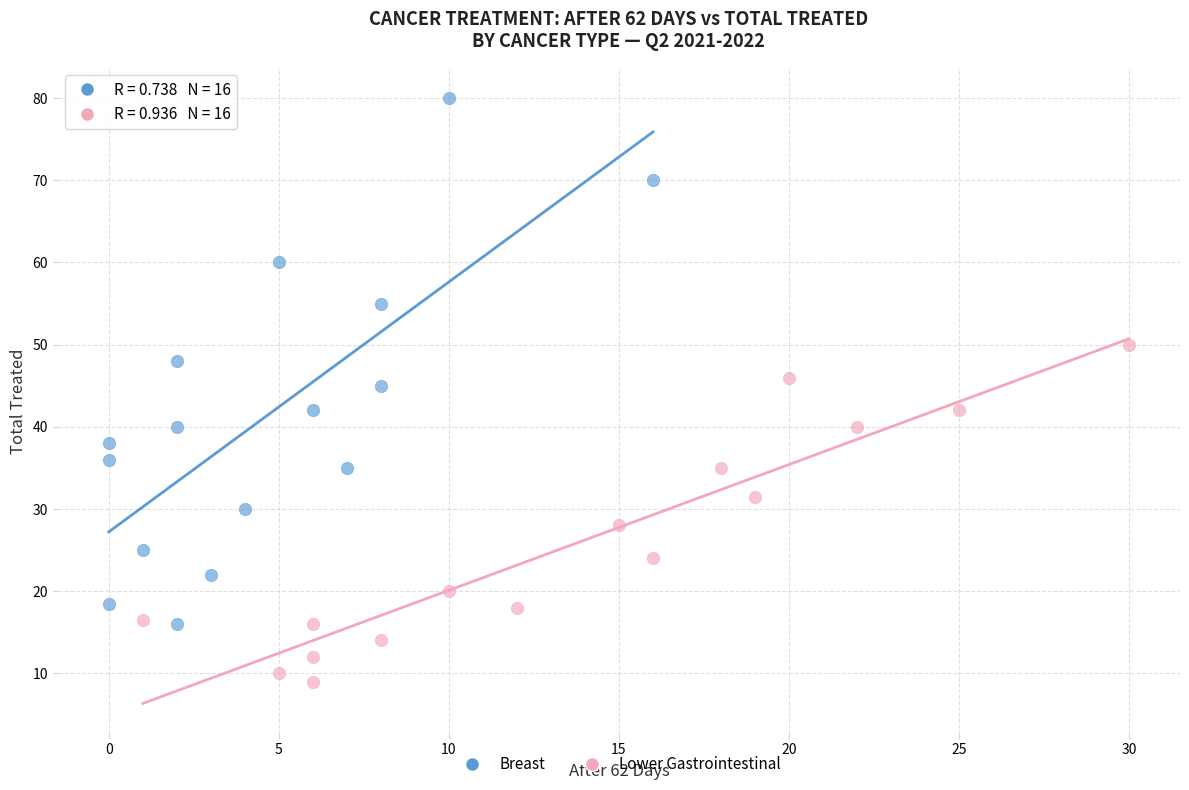

Which series has the widest spread of Y values?

Breast